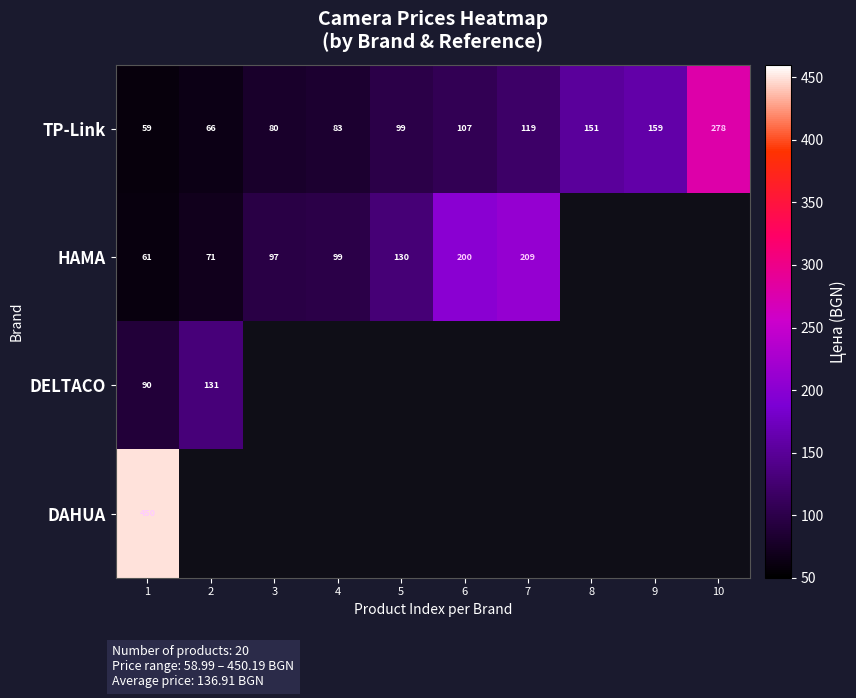

Rank the series at 1 from lowest to highest value.

TP-Link, HAMA, DELTACO, DAHUA